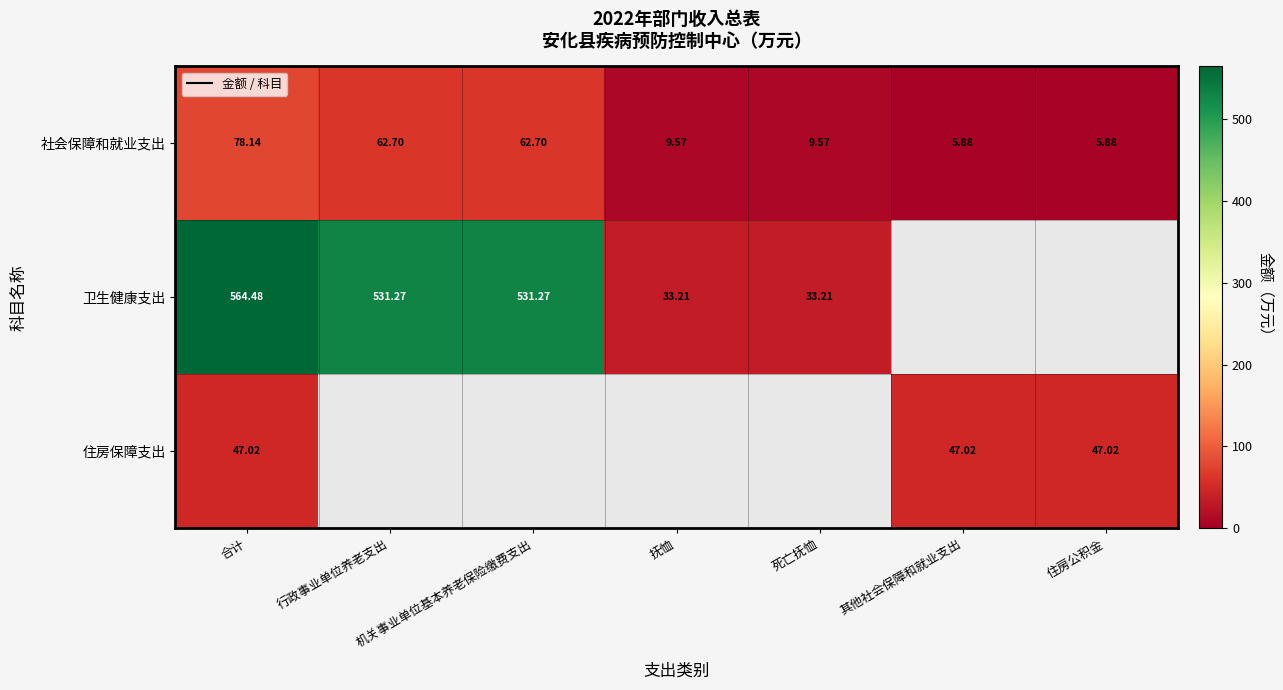

Which series has the largest range (max minus min)?

卫生健康支出